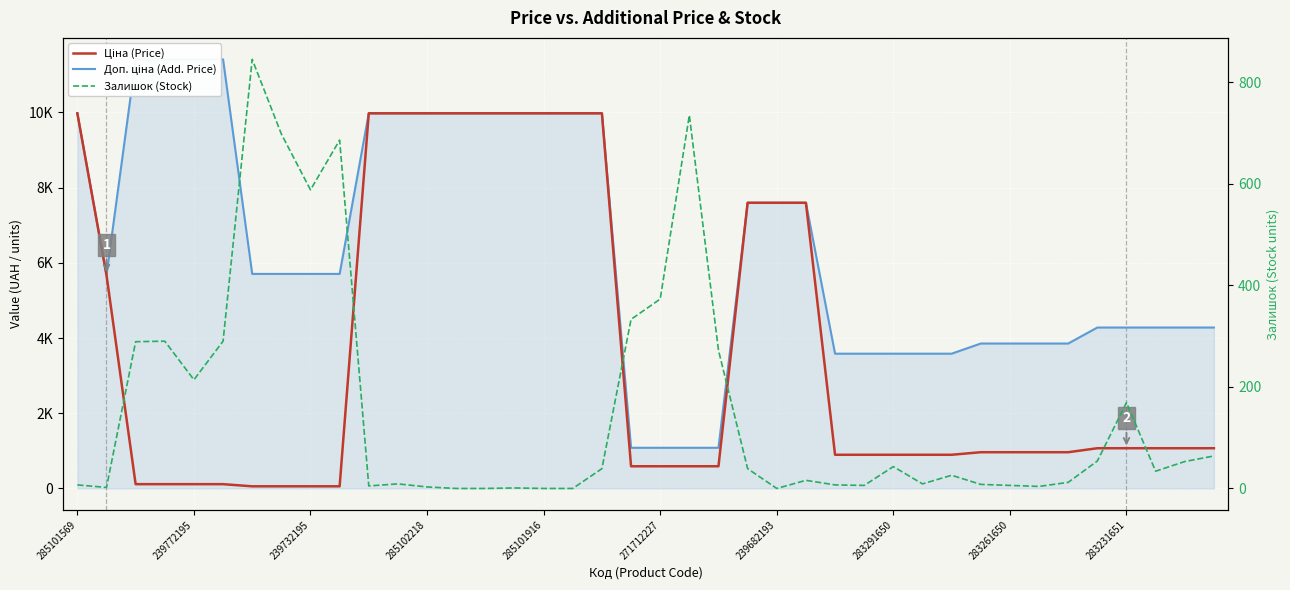

What is the difference between the maximum and minimum values in the Ціна (Price) series?

9917.9